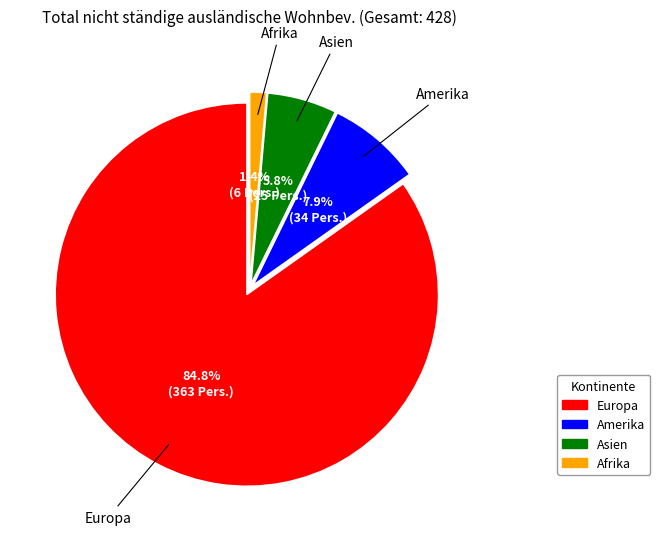

What percentage is the Amerika slice, to the nearest percent?

8%